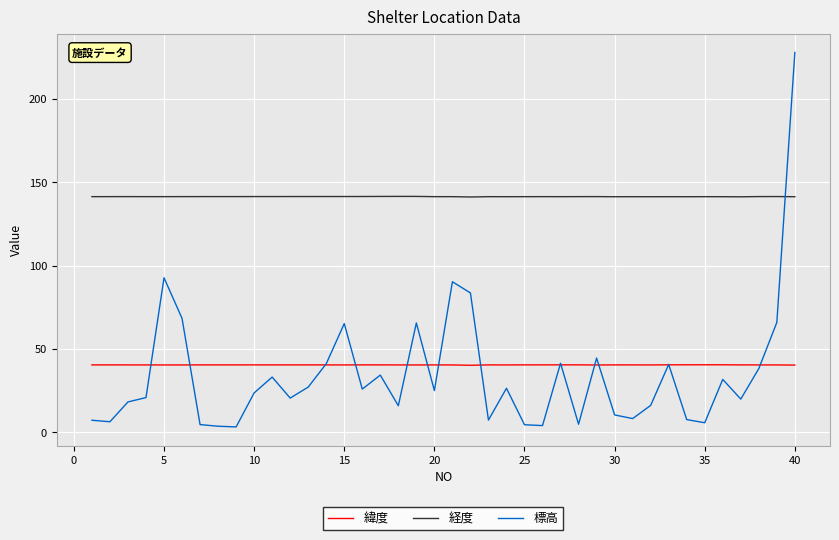

True or false: 緯度 and 経度 cross at least once.

False